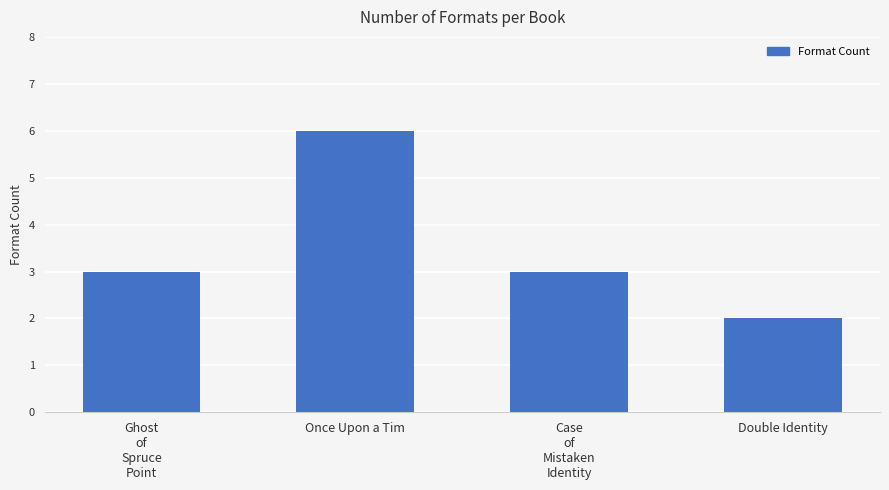

Reading left to right, transcribe all the data shown in this chart.

Ghost
of
Spruce
Point=3	Once Upon a Tim=6	Case
of
Mistaken
Identity=3	Double Identity=2